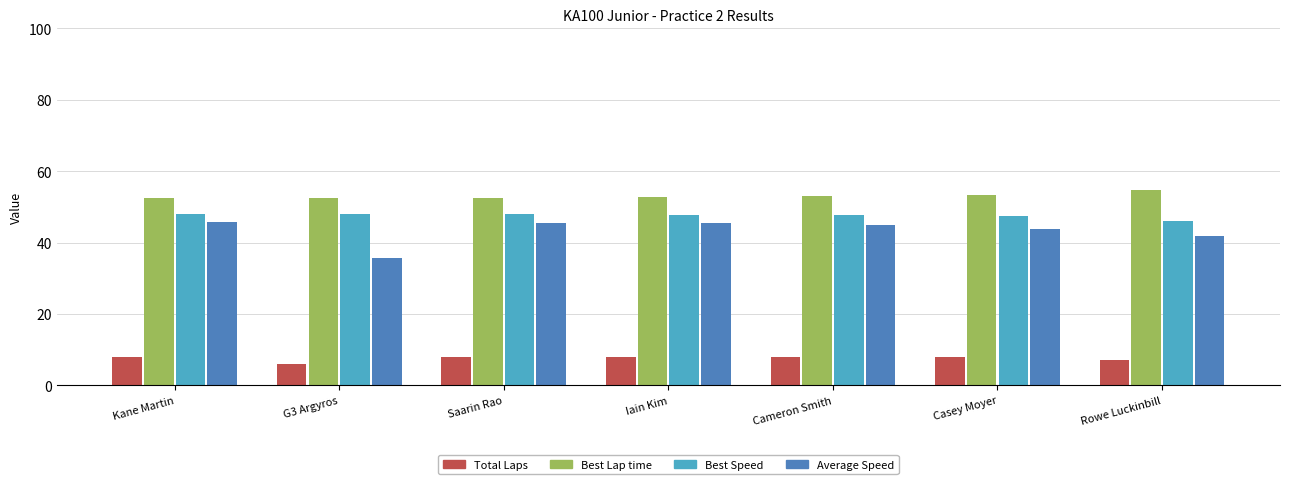

What is the spread (max minus min) of values at Iain Kim?

44.7